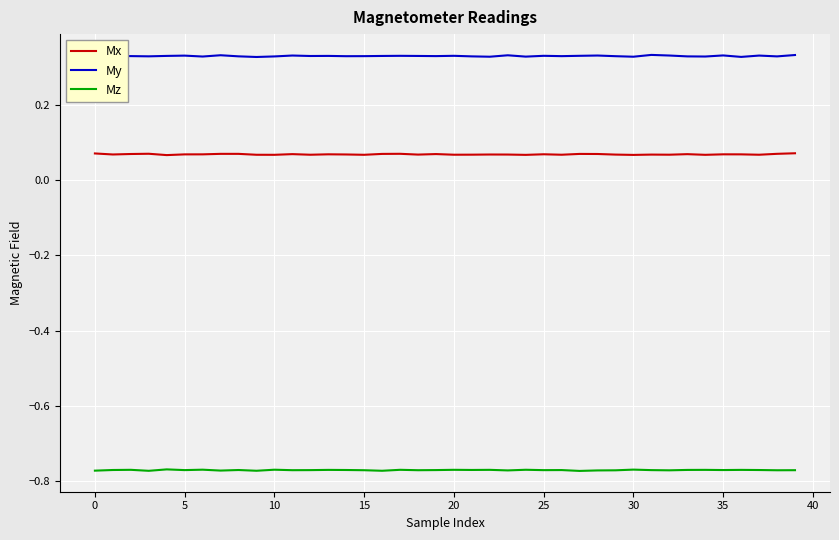

Rank the series by their average value, from lowest to highest.

Mz, Mx, My